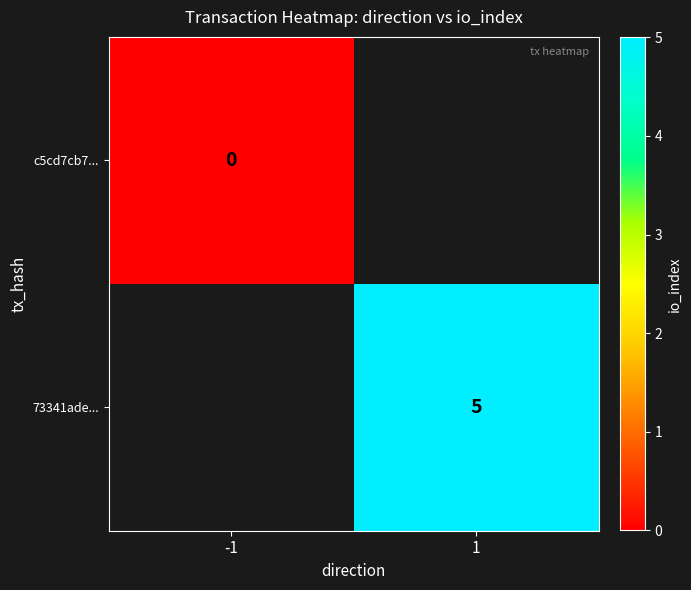

Which label corresponds to the largest value in the chart?

1